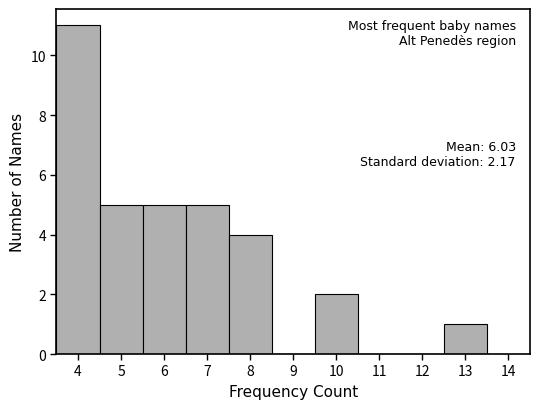

Which range on the x-axis has the tallest bar?

3.5 to 4.5